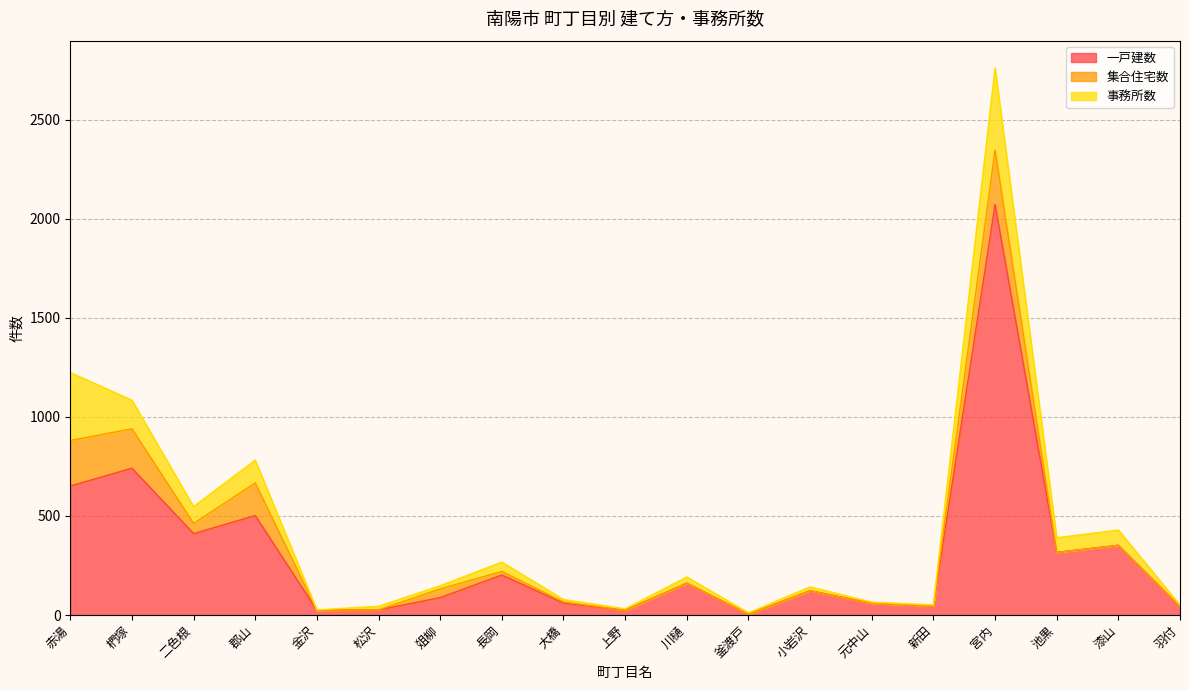

What position from the left is 椚塚?

2